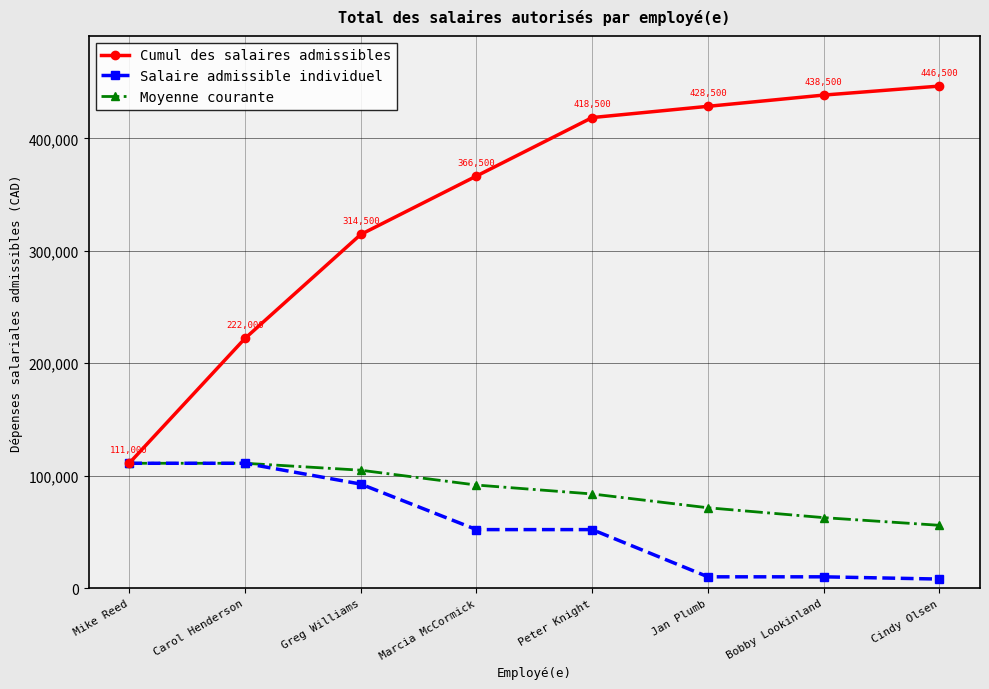

At how many categories does at least one series exceed 37375?

8